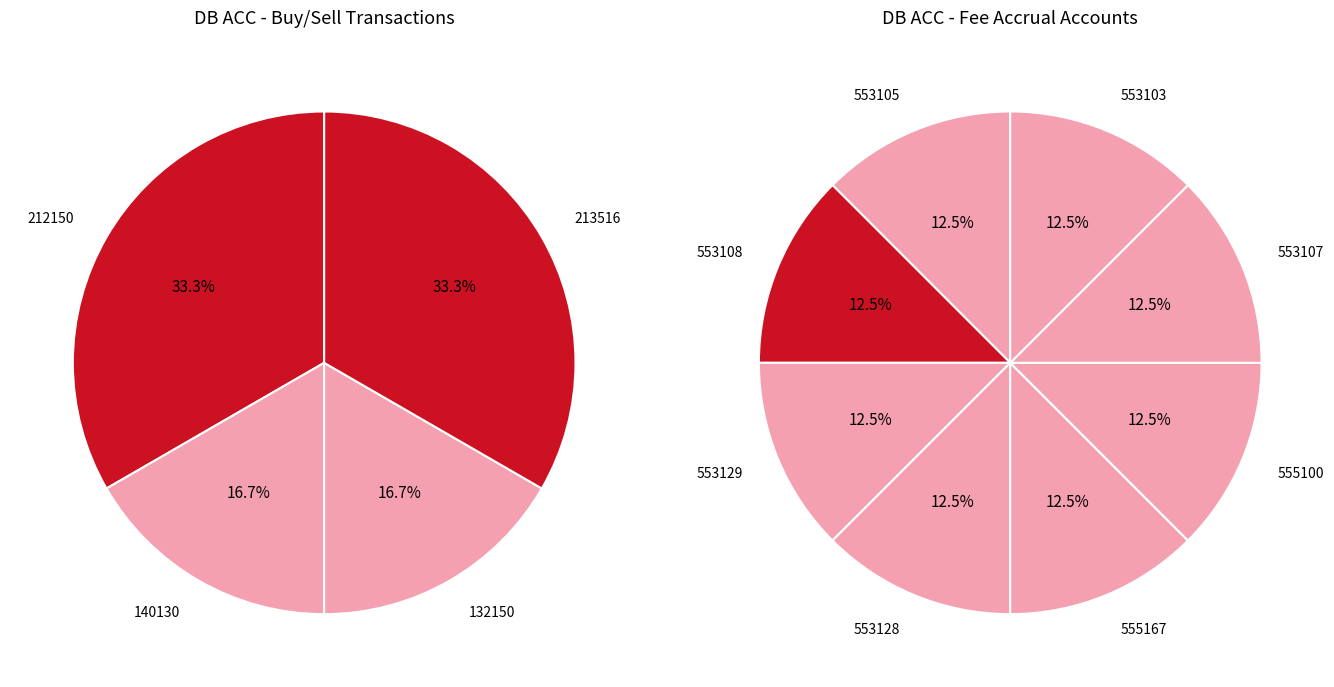

Is it true that 553129 is 14% of the pie?

False